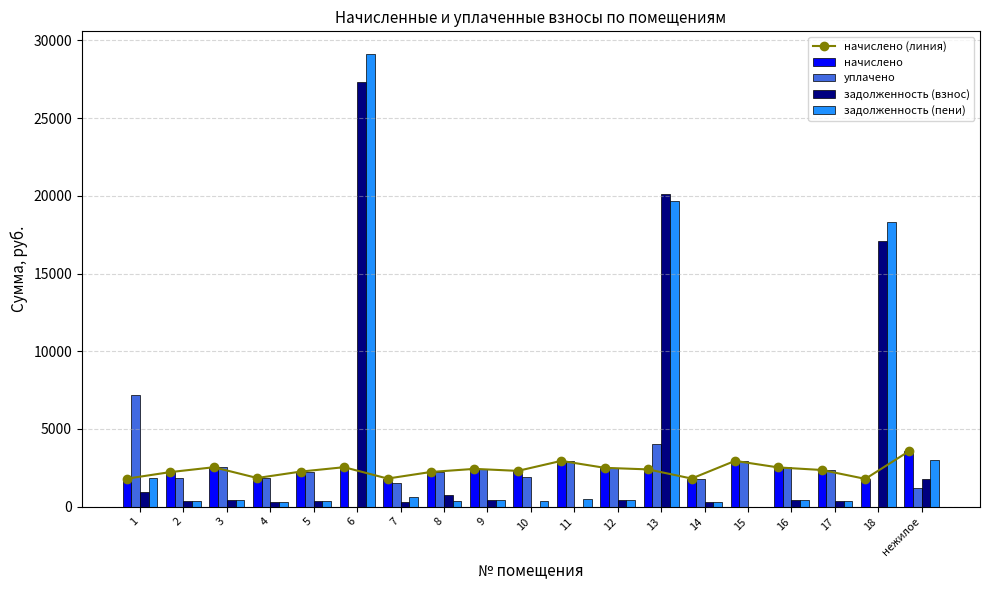

Where is начислено nearest to the value 2671?

6